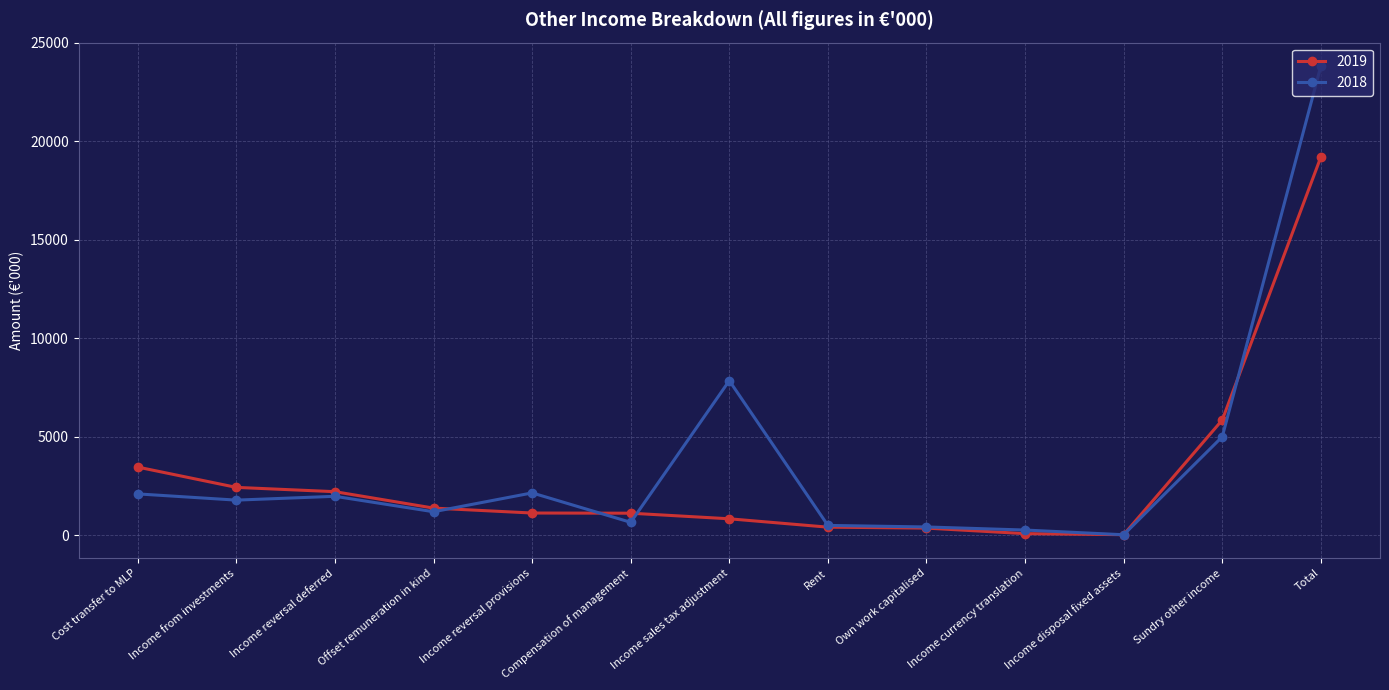

Read the 2019 value at Compensation of management, to the nearest 10.

1110